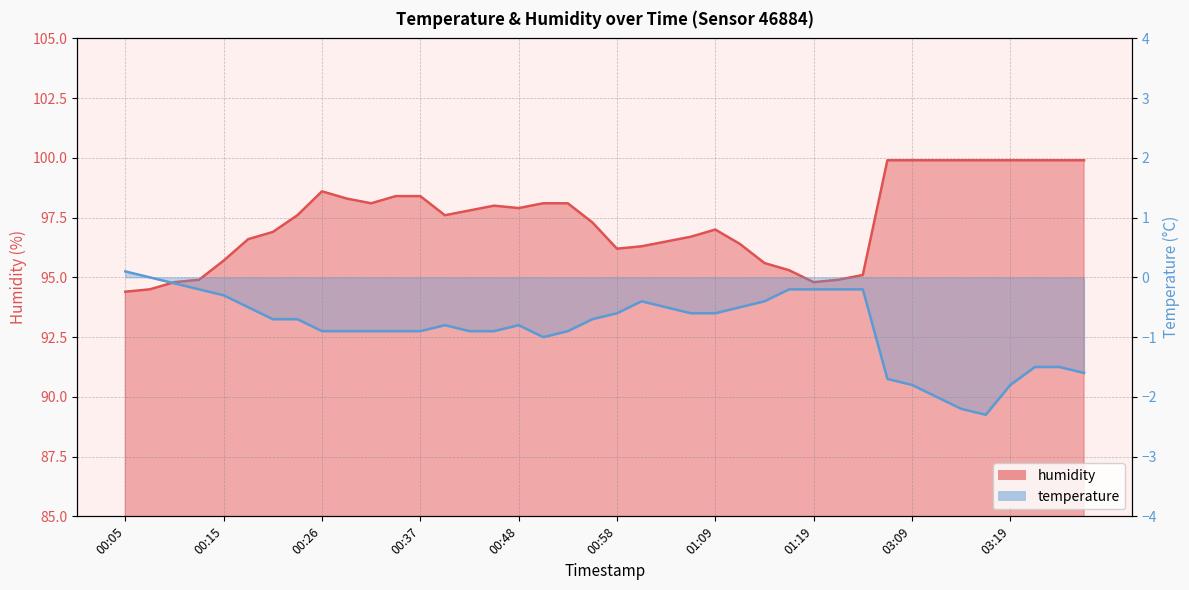

At how many categories does at least one series exceed 65?

40